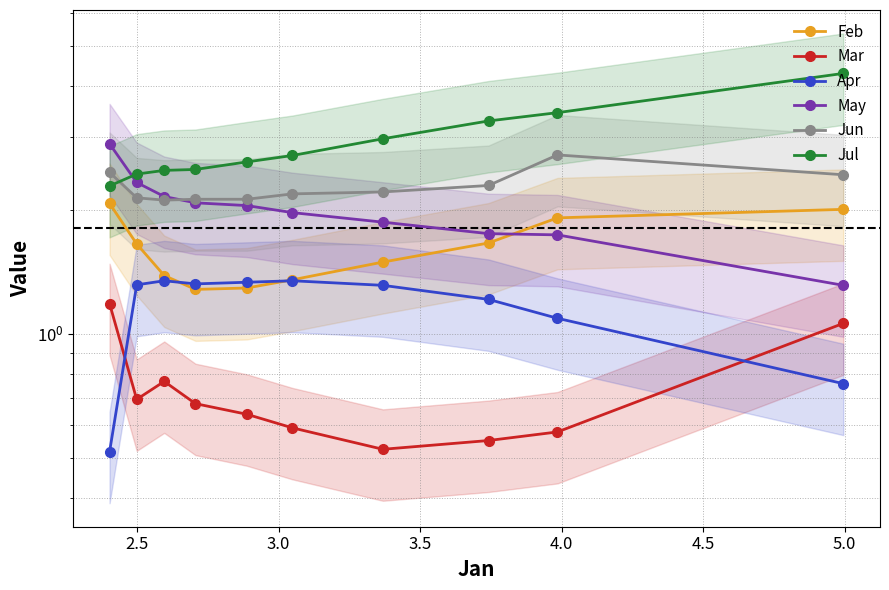

True or false: Jul has a value of 3.8 at 8.

False